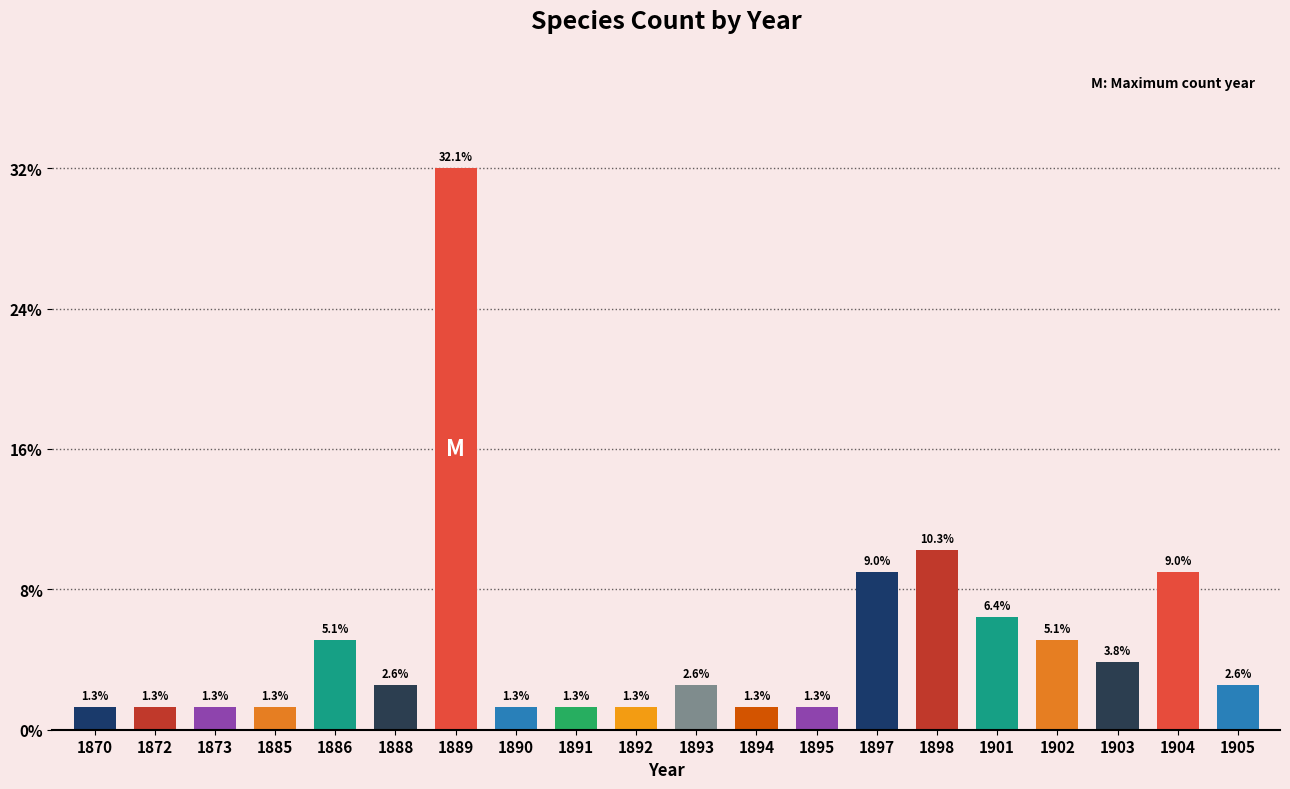

Reading right to left, list all the values displayed in this chart.

2.6	9.0	3.8	5.1	6.4	10.3	9.0	1.3	1.3	2.6	1.3	1.3	1.3	32.1	2.6	5.1	1.3	1.3	1.3	1.3